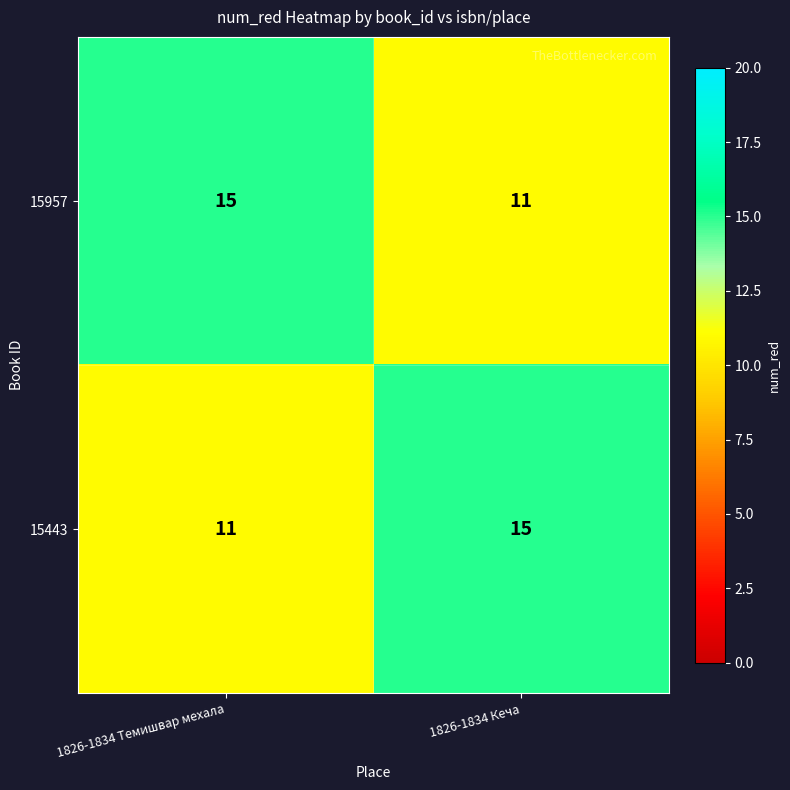

True or false: 15957 has a value of 15 at 1826-1834 Темишвар мехала.

True